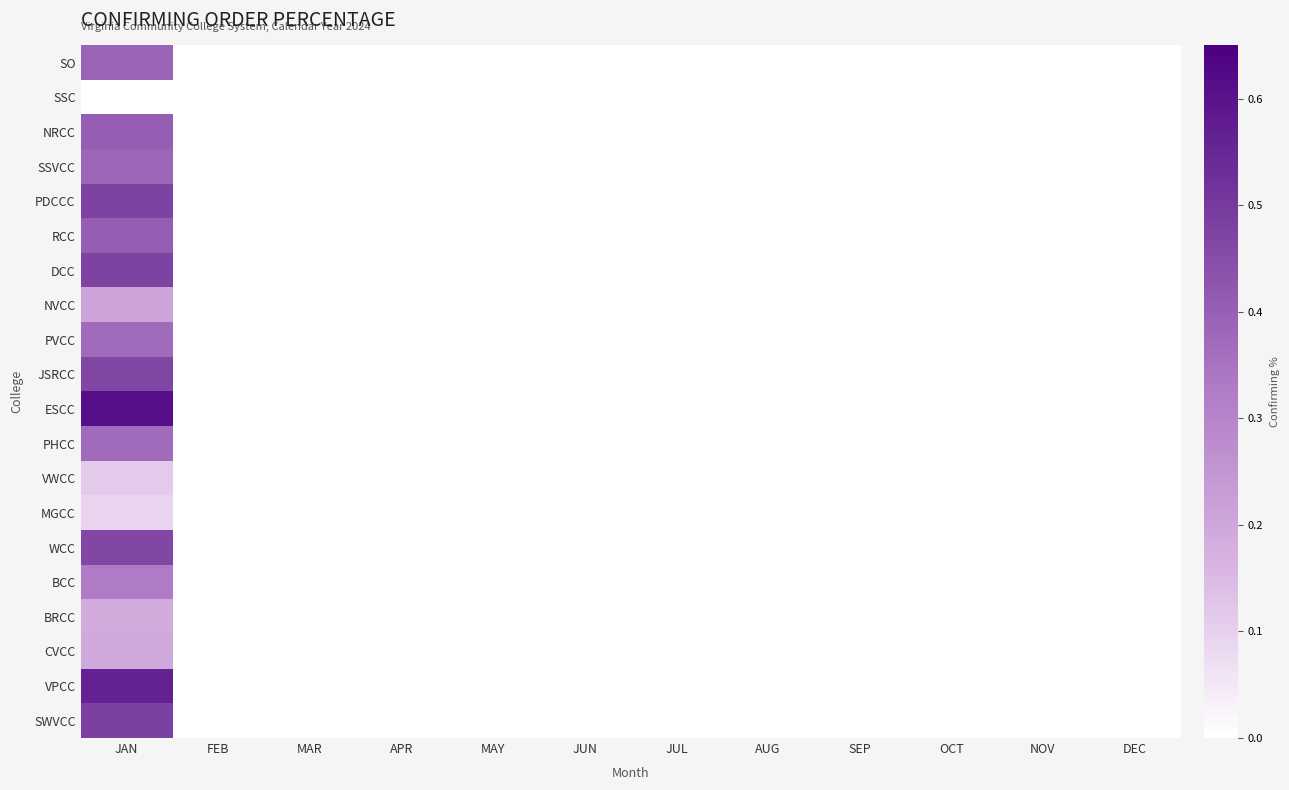

Reading left to right, extract all data points from this chart.

SO: JAN=0.4	FEB=0.0	MAR=0.0	APR=0.0	MAY=0.0	JUN=0.0	JUL=0.0	AUG=0.0	SEP=0.0	OCT=0.0	NOV=0.0	DEC=0.0
SSC: JAN=0.0	FEB=0.0	MAR=0.0	APR=0.0	MAY=0.0	JUN=0.0	JUL=0.0	AUG=0.0	SEP=0.0	OCT=0.0	NOV=0.0	DEC=0.0
NRCC: JAN=0.4	FEB=0.0	MAR=0.0	APR=0.0	MAY=0.0	JUN=0.0	JUL=0.0	AUG=0.0	SEP=0.0	OCT=0.0	NOV=0.0	DEC=0.0
SSVCC: JAN=0.4	FEB=0.0	MAR=0.0	APR=0.0	MAY=0.0	JUN=0.0	JUL=0.0	AUG=0.0	SEP=0.0	OCT=0.0	NOV=0.0	DEC=0.0
PDCCC: JAN=0.5	FEB=0.0	MAR=0.0	APR=0.0	MAY=0.0	JUN=0.0	JUL=0.0	AUG=0.0	SEP=0.0	OCT=0.0	NOV=0.0	DEC=0.0
RCC: JAN=0.4	FEB=0.0	MAR=0.0	APR=0.0	MAY=0.0	JUN=0.0	JUL=0.0	AUG=0.0	SEP=0.0	OCT=0.0	NOV=0.0	DEC=0.0
DCC: JAN=0.5	FEB=0.0	MAR=0.0	APR=0.0	MAY=0.0	JUN=0.0	JUL=0.0	AUG=0.0	SEP=0.0	OCT=0.0	NOV=0.0	DEC=0.0
NVCC: JAN=0.2	FEB=0.0	MAR=0.0	APR=0.0	MAY=0.0	JUN=0.0	JUL=0.0	AUG=0.0	SEP=0.0	OCT=0.0	NOV=0.0	DEC=0.0
PVCC: JAN=0.4	FEB=0.0	MAR=0.0	APR=0.0	MAY=0.0	JUN=0.0	JUL=0.0	AUG=0.0	SEP=0.0	OCT=0.0	NOV=0.0	DEC=0.0
JSRCC: JAN=0.5	FEB=0.0	MAR=0.0	APR=0.0	MAY=0.0	JUN=0.0	JUL=0.0	AUG=0.0	SEP=0.0	OCT=0.0	NOV=0.0	DEC=0.0
ESCC: JAN=0.6	FEB=0.0	MAR=0.0	APR=0.0	MAY=0.0	JUN=0.0	JUL=0.0	AUG=0.0	SEP=0.0	OCT=0.0	NOV=0.0	DEC=0.0
PHCC: JAN=0.4	FEB=0.0	MAR=0.0	APR=0.0	MAY=0.0	JUN=0.0	JUL=0.0	AUG=0.0	SEP=0.0	OCT=0.0	NOV=0.0	DEC=0.0
VWCC: JAN=0.1	FEB=0.0	MAR=0.0	APR=0.0	MAY=0.0	JUN=0.0	JUL=0.0	AUG=0.0	SEP=0.0	OCT=0.0	NOV=0.0	DEC=0.0
MGCC: JAN=0.1	FEB=0.0	MAR=0.0	APR=0.0	MAY=0.0	JUN=0.0	JUL=0.0	AUG=0.0	SEP=0.0	OCT=0.0	NOV=0.0	DEC=0.0
WCC: JAN=0.5	FEB=0.0	MAR=0.0	APR=0.0	MAY=0.0	JUN=0.0	JUL=0.0	AUG=0.0	SEP=0.0	OCT=0.0	NOV=0.0	DEC=0.0
BCC: JAN=0.3	FEB=0.0	MAR=0.0	APR=0.0	MAY=0.0	JUN=0.0	JUL=0.0	AUG=0.0	SEP=0.0	OCT=0.0	NOV=0.0	DEC=0.0
BRCC: JAN=0.2	FEB=0.0	MAR=0.0	APR=0.0	MAY=0.0	JUN=0.0	JUL=0.0	AUG=0.0	SEP=0.0	OCT=0.0	NOV=0.0	DEC=0.0
CVCC: JAN=0.2	FEB=0.0	MAR=0.0	APR=0.0	MAY=0.0	JUN=0.0	JUL=0.0	AUG=0.0	SEP=0.0	OCT=0.0	NOV=0.0	DEC=0.0
VPCC: JAN=0.6	FEB=0.0	MAR=0.0	APR=0.0	MAY=0.0	JUN=0.0	JUL=0.0	AUG=0.0	SEP=0.0	OCT=0.0	NOV=0.0	DEC=0.0
SWVCC: JAN=0.5	FEB=0.0	MAR=0.0	APR=0.0	MAY=0.0	JUN=0.0	JUL=0.0	AUG=0.0	SEP=0.0	OCT=0.0	NOV=0.0	DEC=0.0